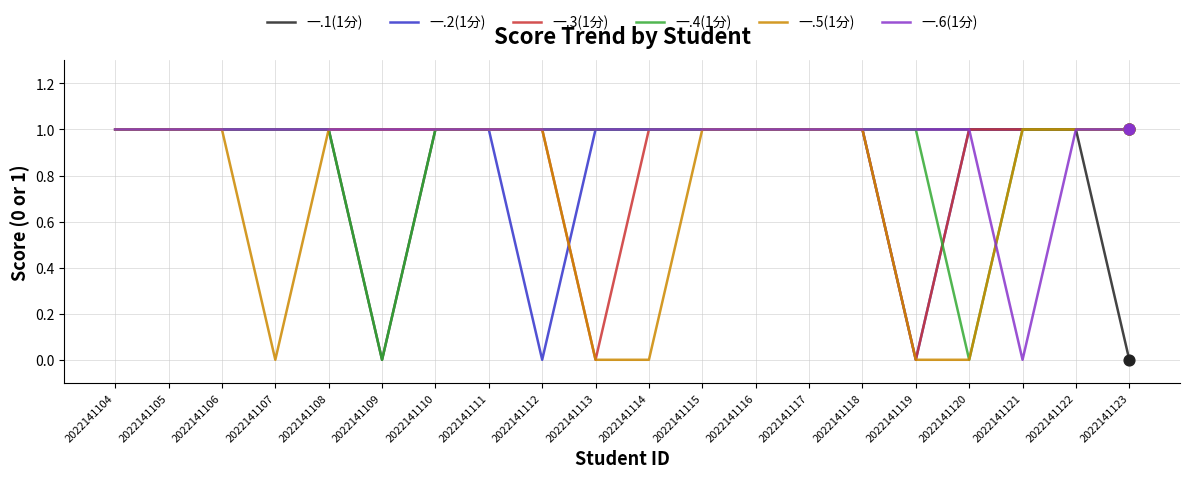

At how many categories does at least one series exceed 0?

20